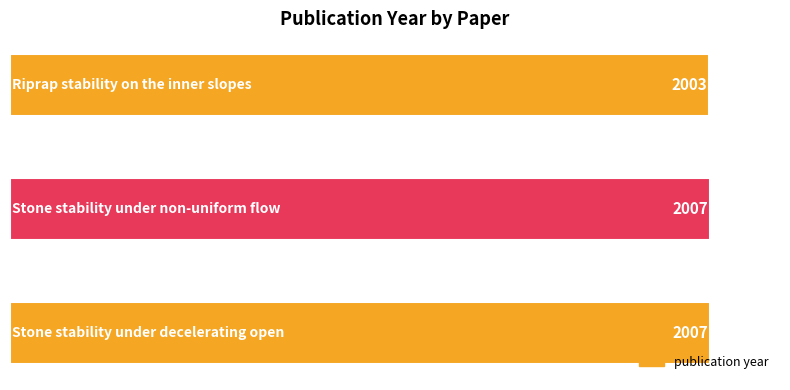

What is the sum of all values?

6017